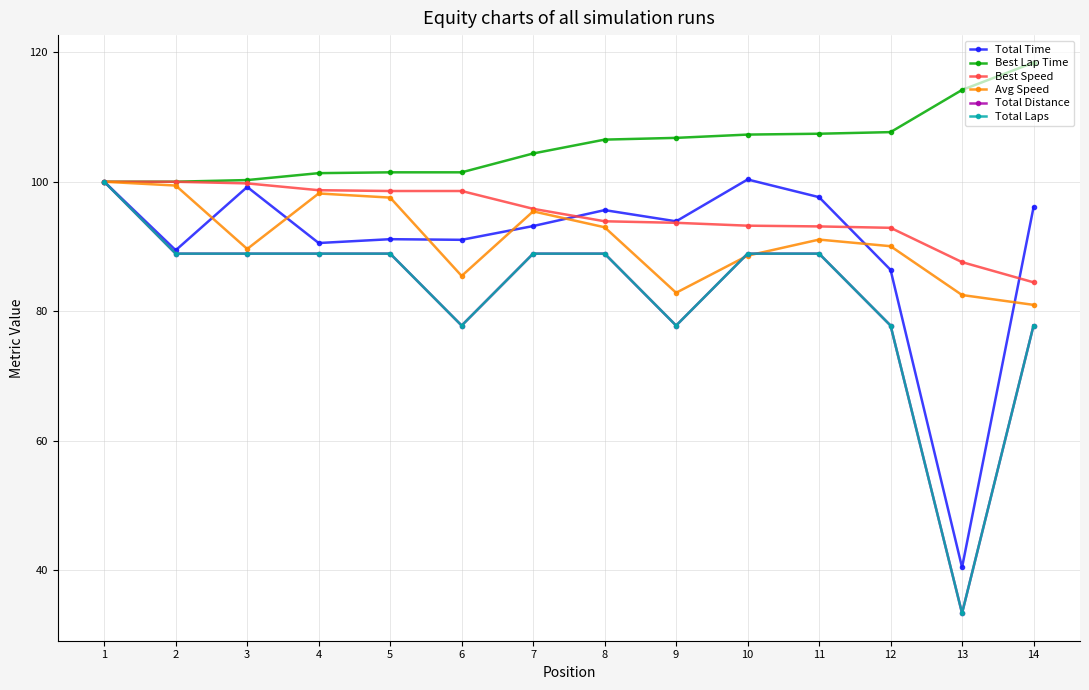

True or false: Best Speed has a value of 99.7 at 3.

True